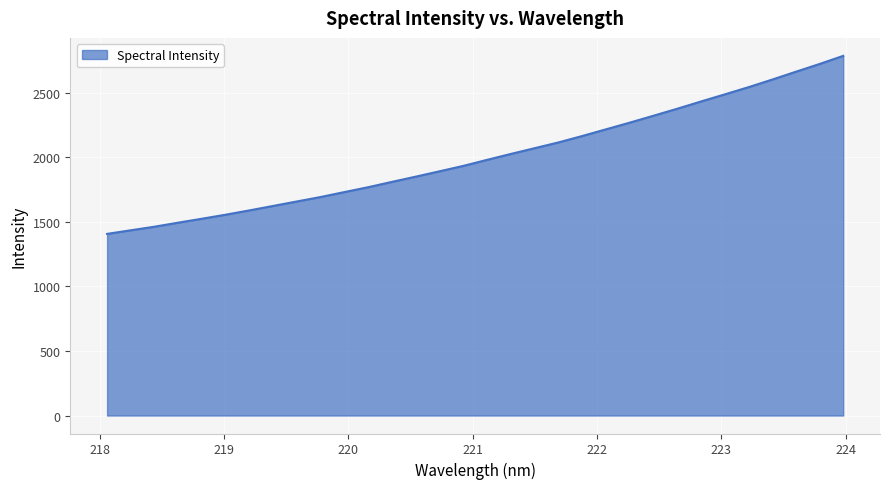

What is the greatest value displayed?

2785.6